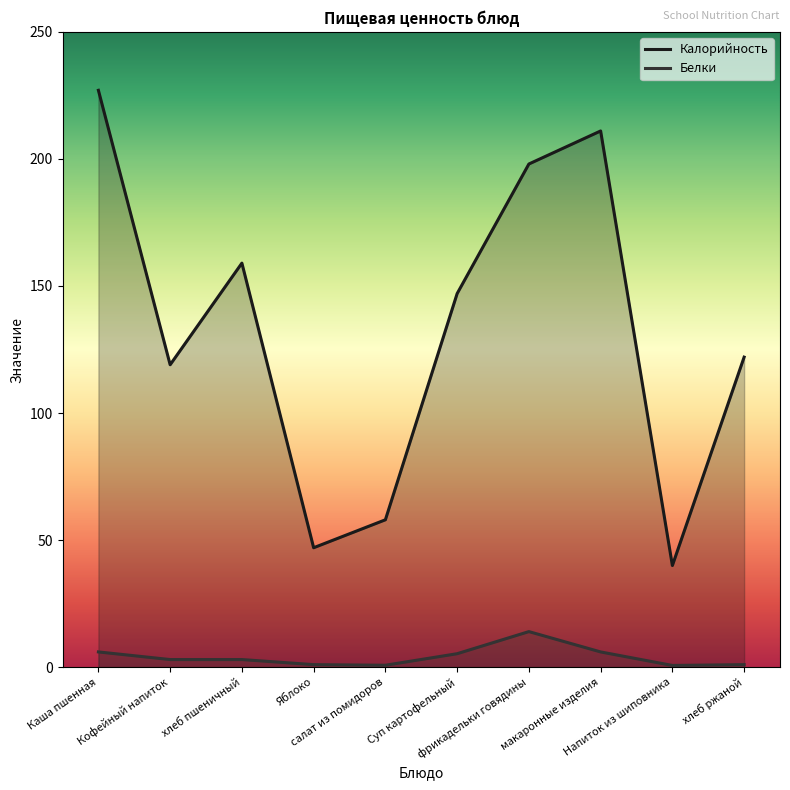

Where is the first local minimum for Белки?

салат из помидоров